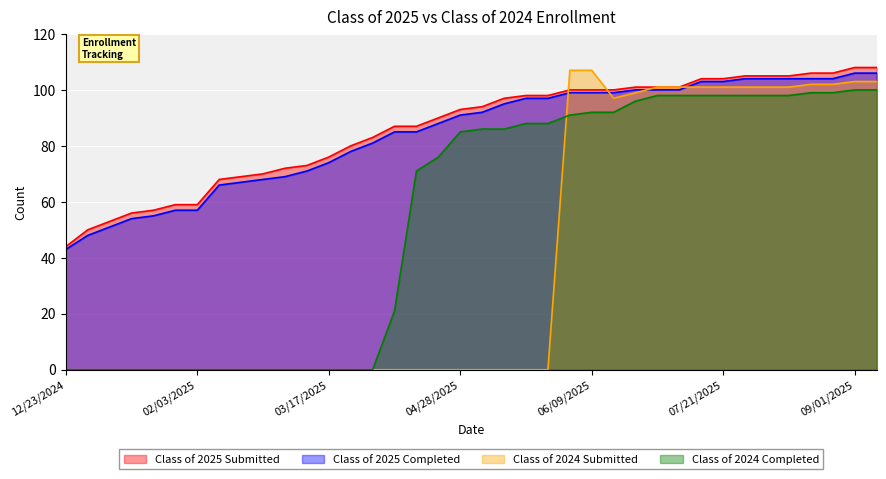

The value of Class of 2024 Submitted at 08/25/2025 is 142. True or false?

False